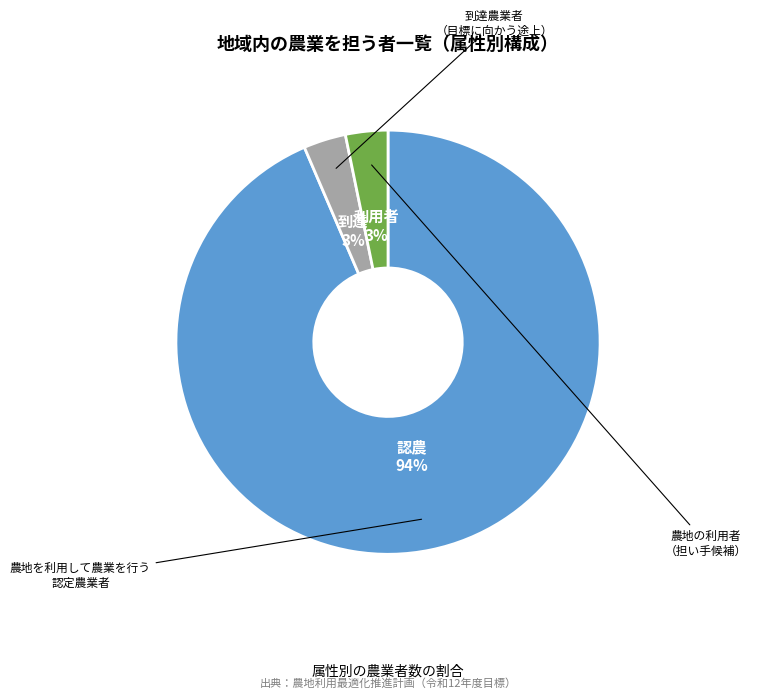

Which has a higher value, 利用者 or 認農?

認農